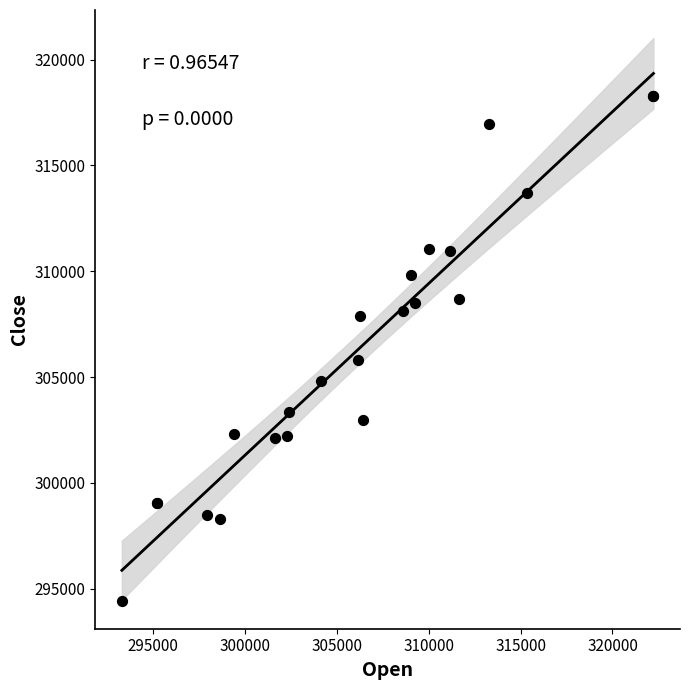

What Y value in the scatter plot is closest to 306346?

305819